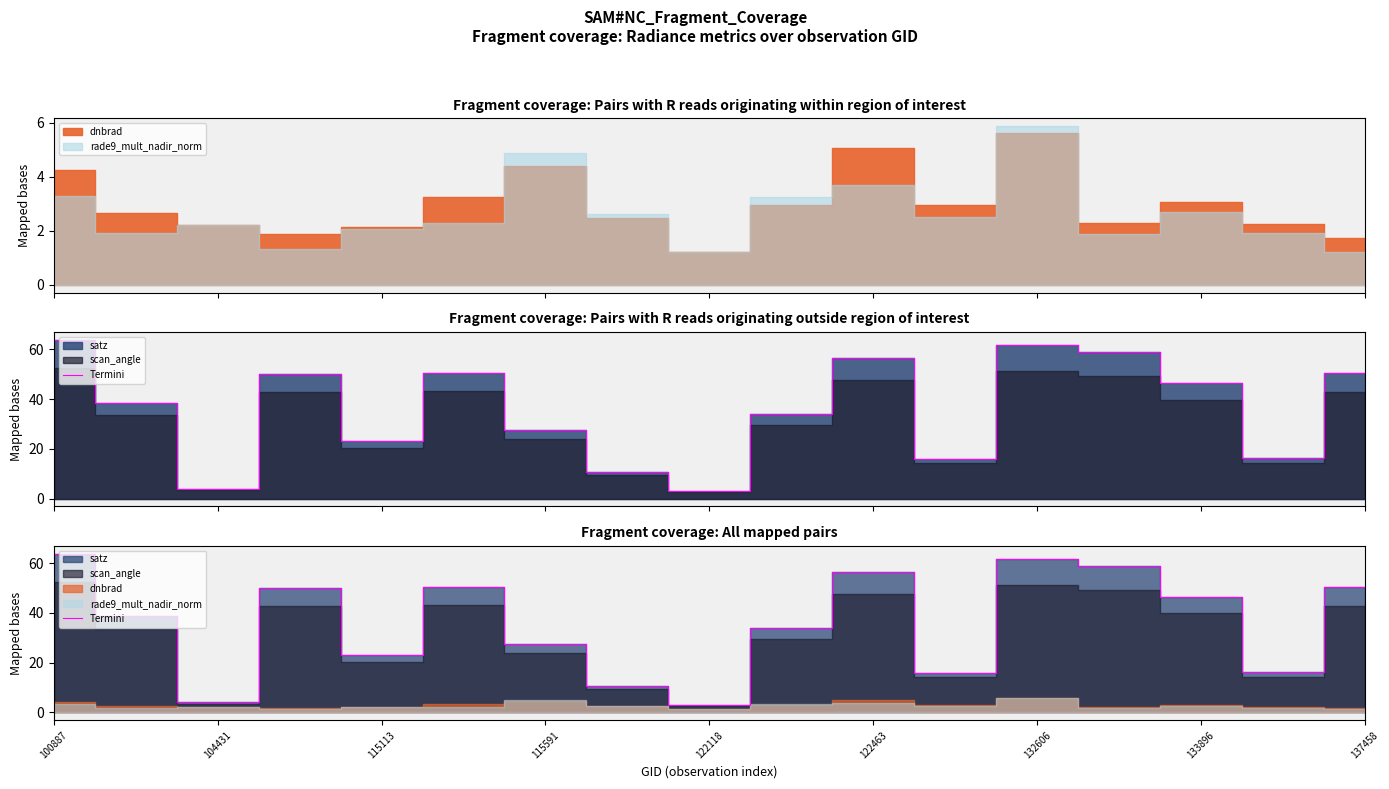

How many data points are less than 38?

8